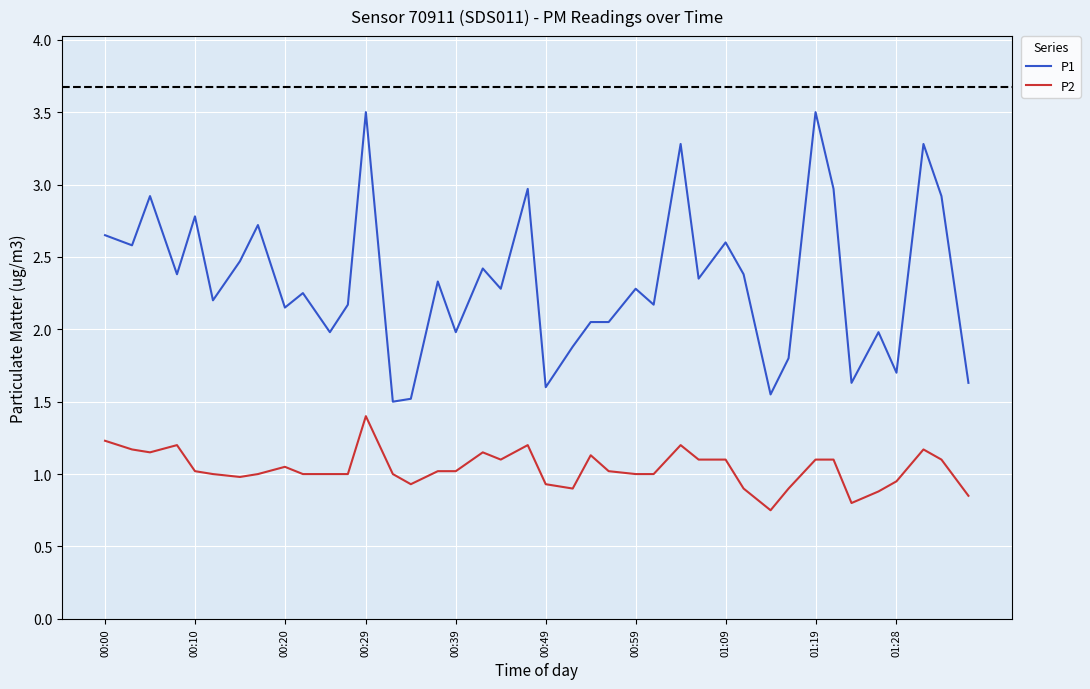

Rank the series by their average value, from lowest to highest.

P2, P1